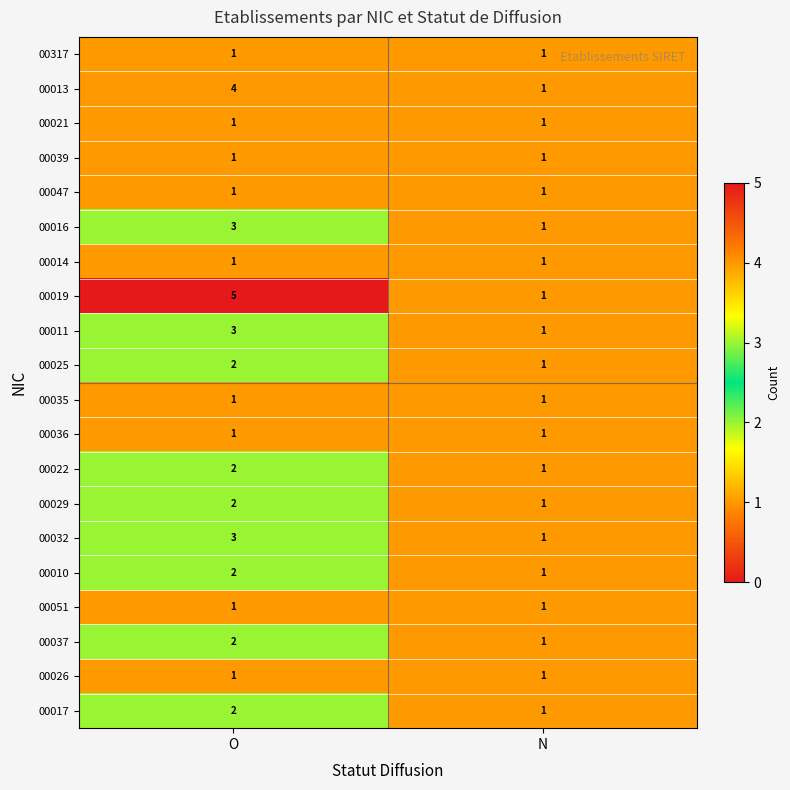

Which series changed the most between O and N?

00019